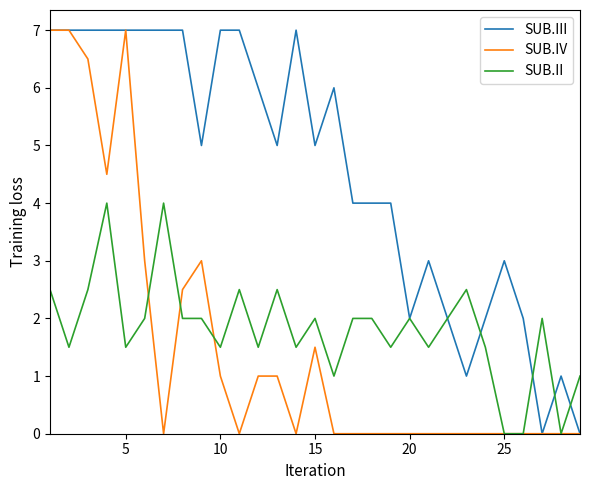

What is the difference between the maximum and second lowest values in the SUB.IV series?

7.0